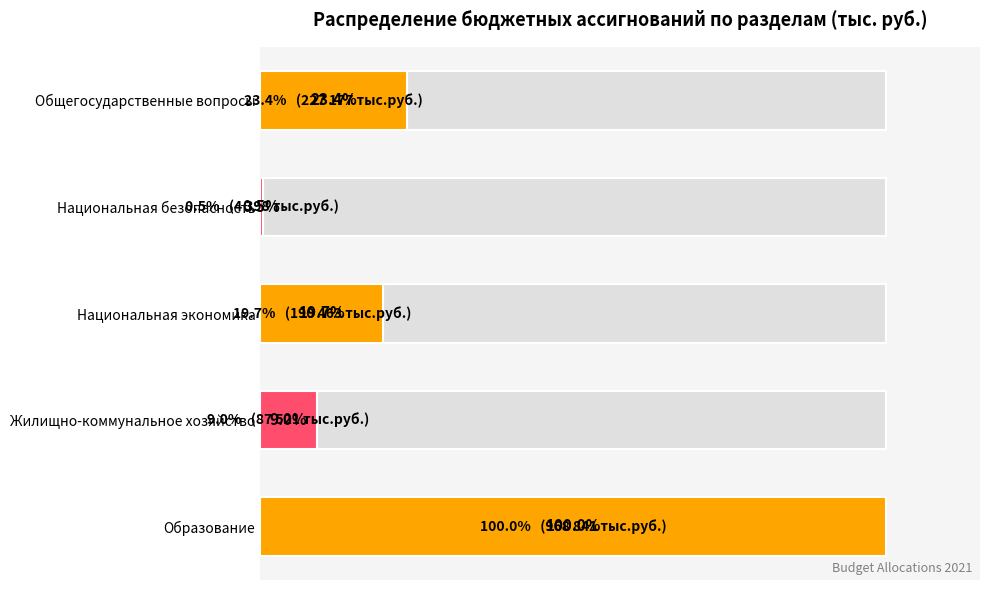

Reading right to left, transcribe all the data shown in this chart.

Сумма: 968841.7	87521.6	190463.4	4398.9	227177.4
Сумма (тыс. руб.): 968841.7	87521.6	190463.4	4398.9	227177.4